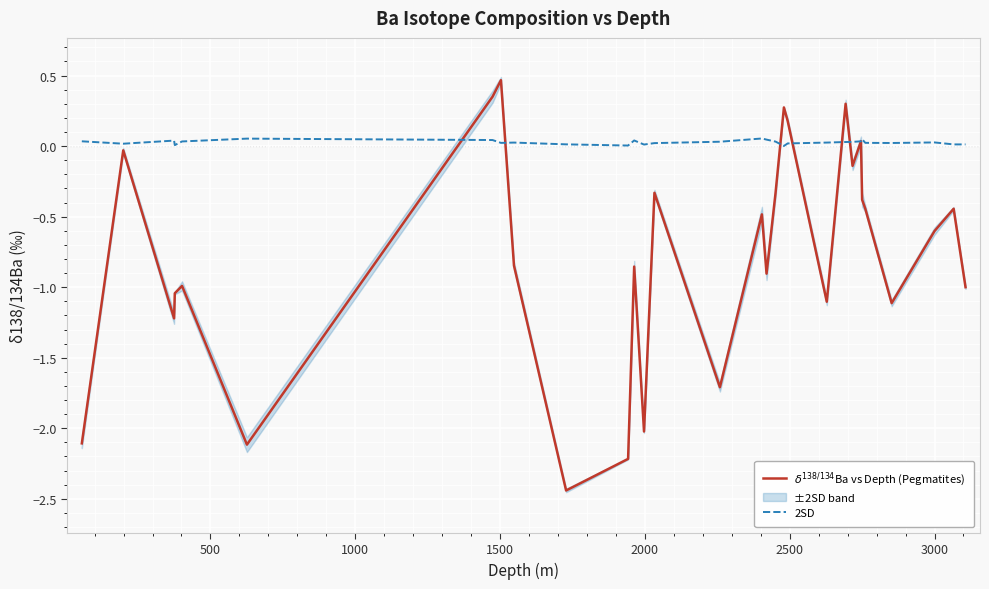

What is the difference between the second highest and minimum values in the 2SD series?

0.1